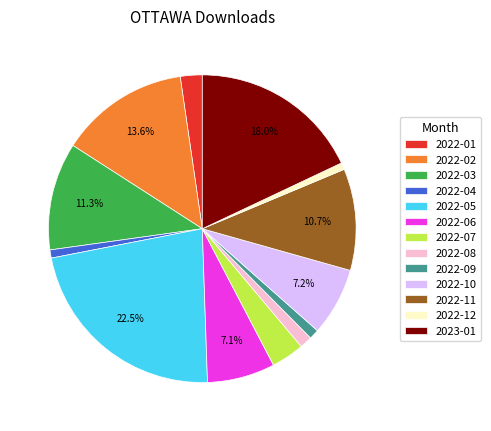

Between 2022-05 and 2022-04, which is larger?

2022-05